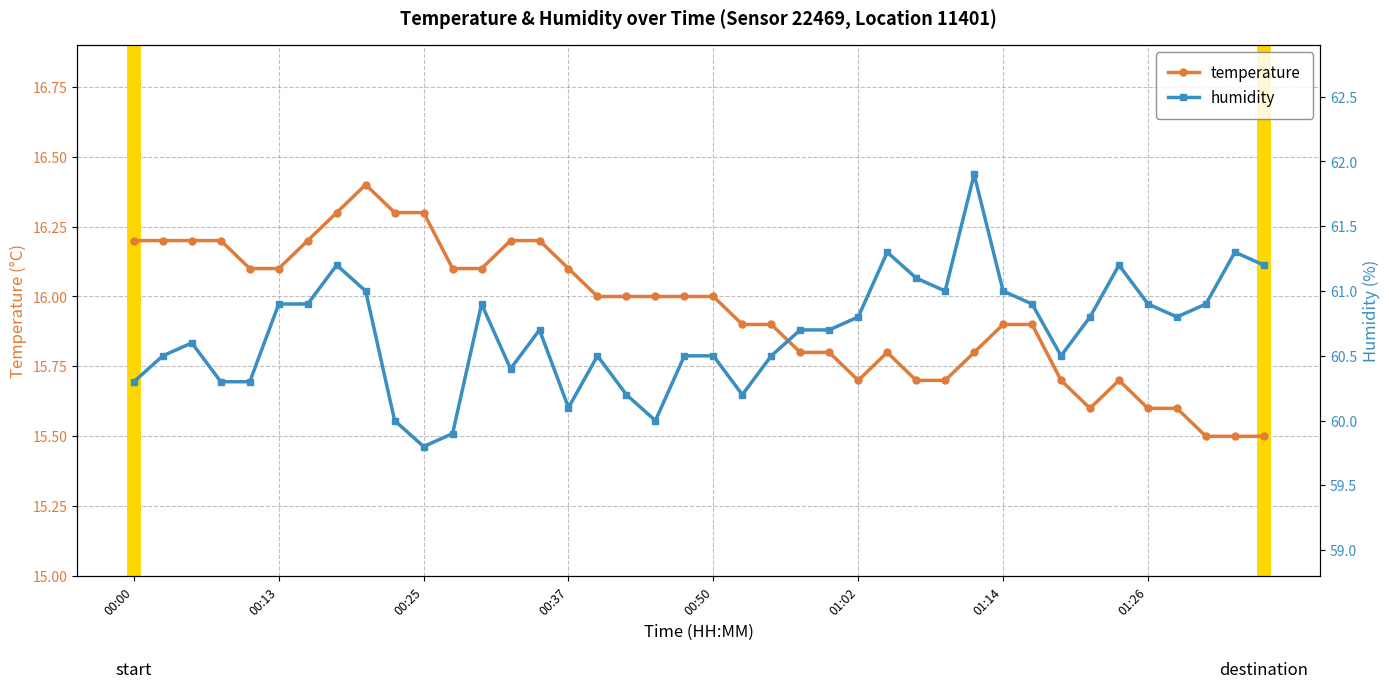

True or false: temperature has a value of 8.7 at 01:14.

False